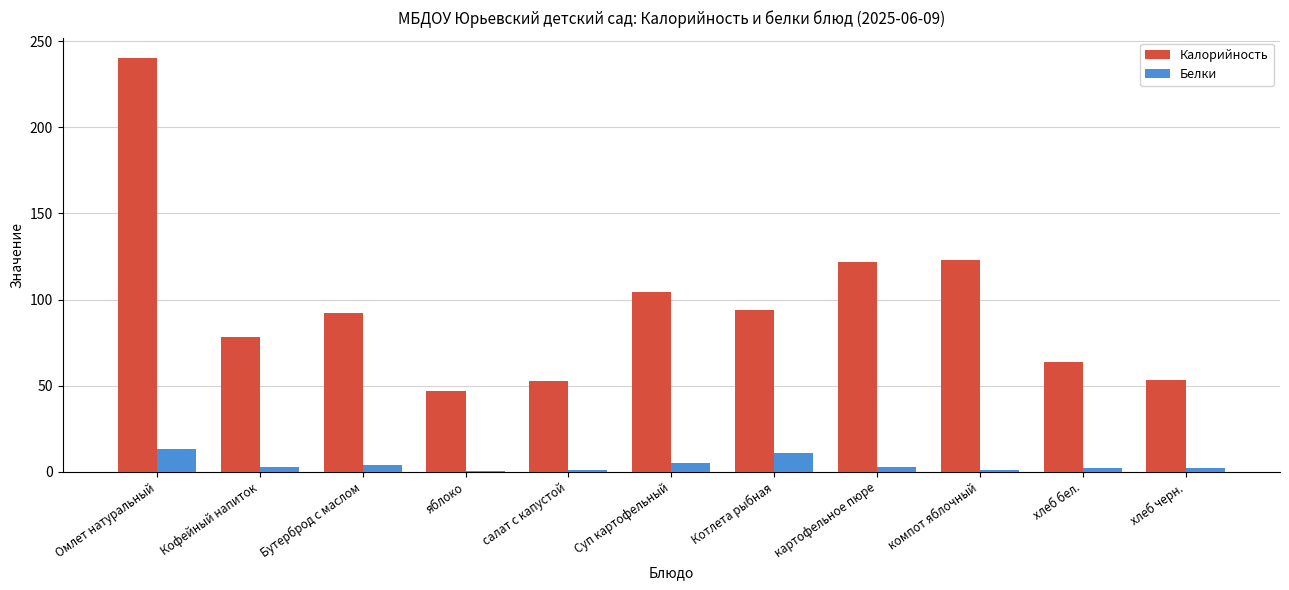

The Калорийность series shows 68.0 at яблоко. True or false?

False